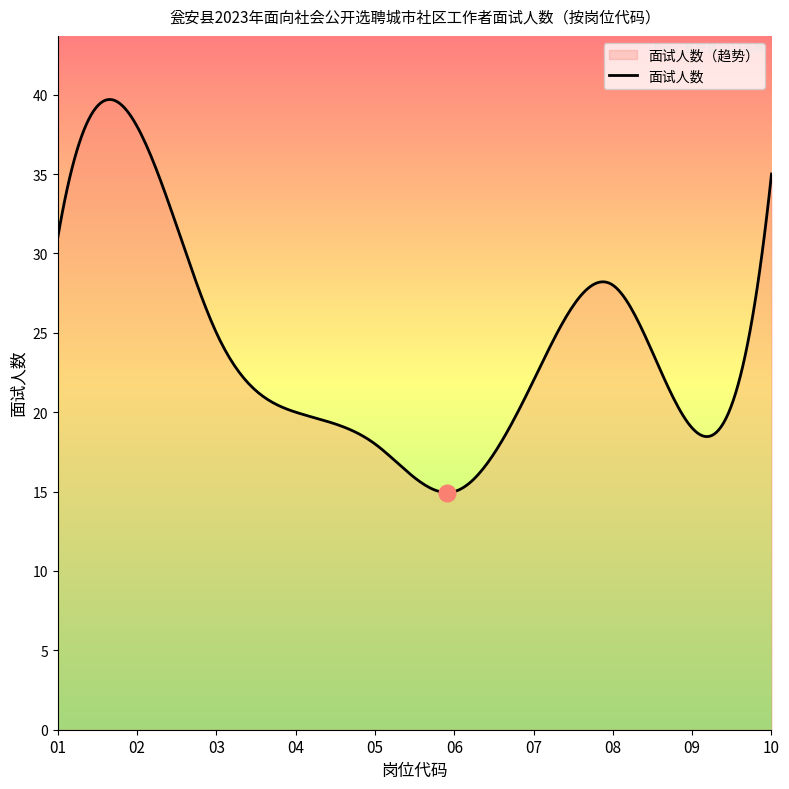

True or false: 岗位代码 01 and 岗位代码 02 intersect in this chart.

False